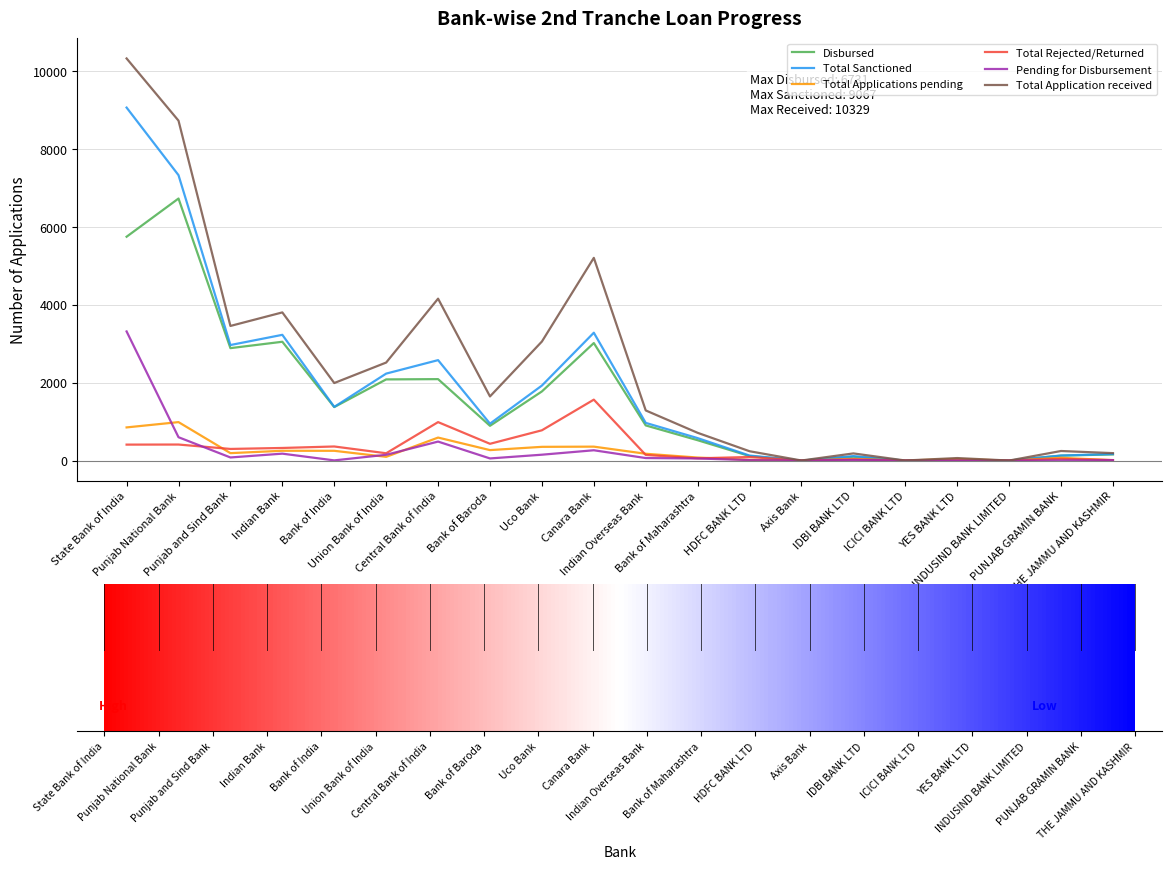

Rank the series by their maximum value, from highest to lowest.

Total Application received, Total Sanctioned, Disbursed, Pending for Disbursement, Total Rejected/Returned, Total Applications pending